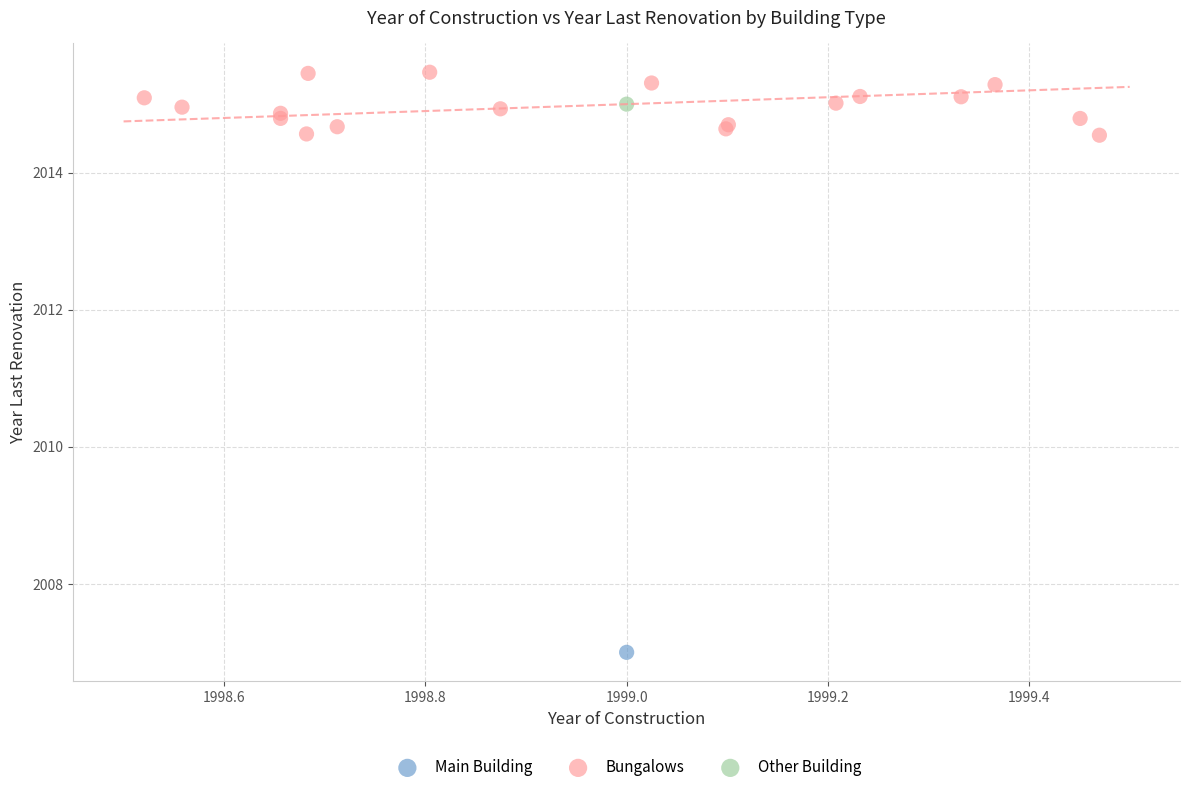

What are all the series names shown in the legend?

Main Building, Bungalows, Other Building